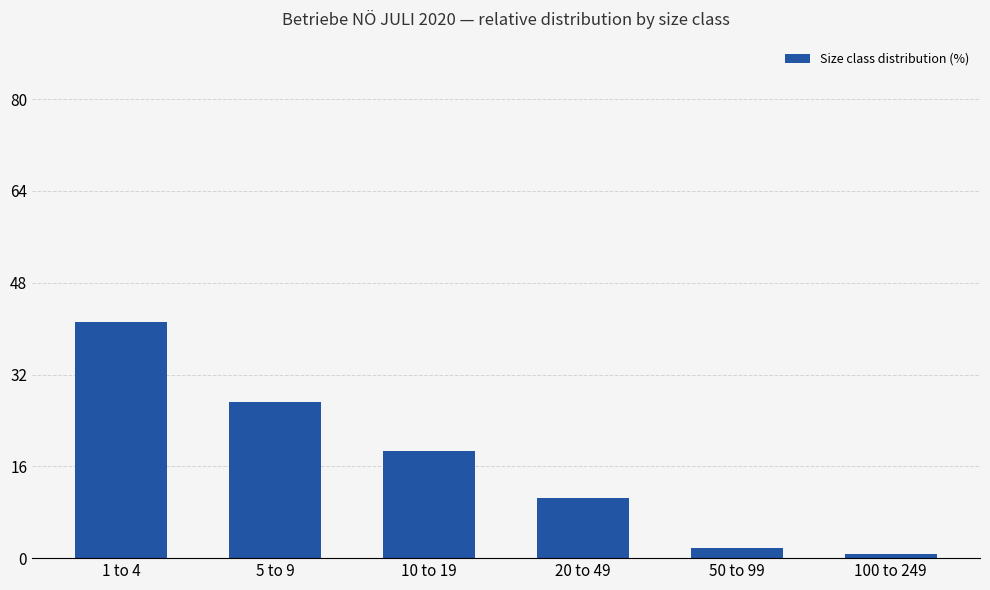

Rank the categories by value from lowest to highest.

100 to 249, 50 to 99, 20 to 49, 10 to 19, 5 to 9, 1 to 4